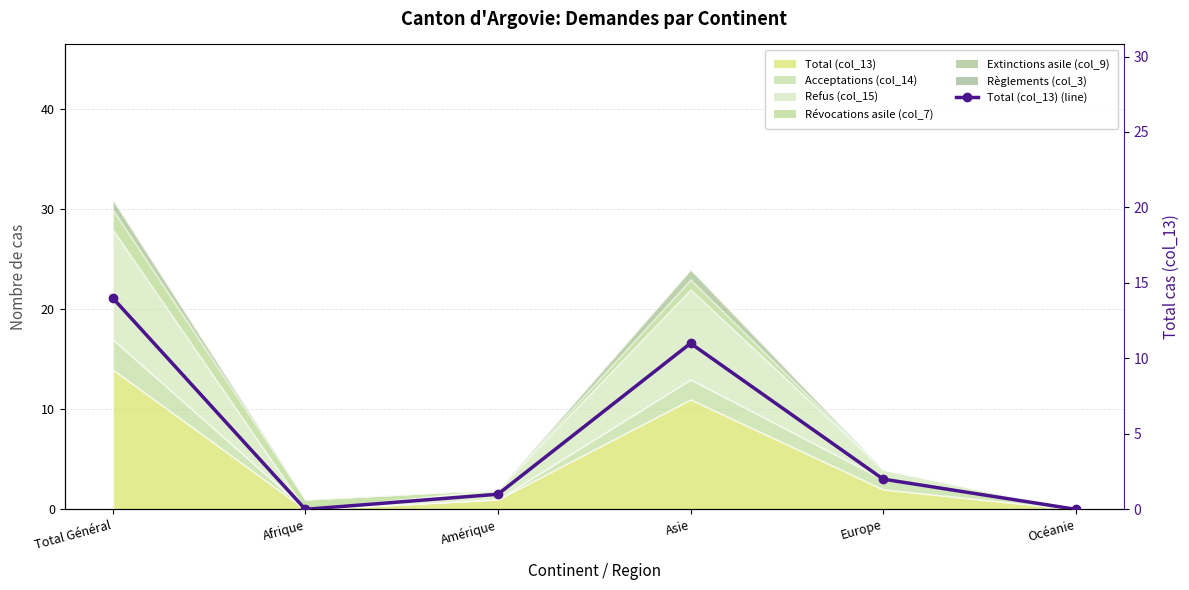

What value does the data have at Amérique?

1